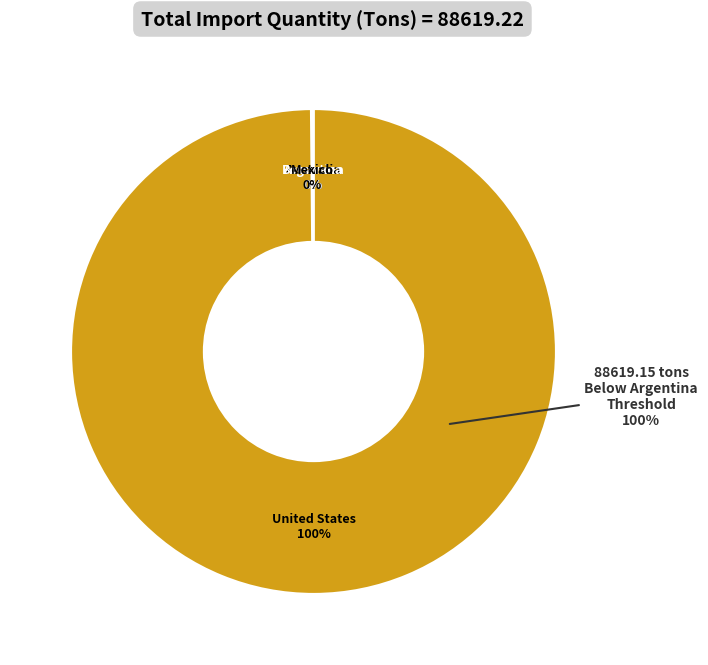

Between Argentina and Australia, which is larger?

Australia